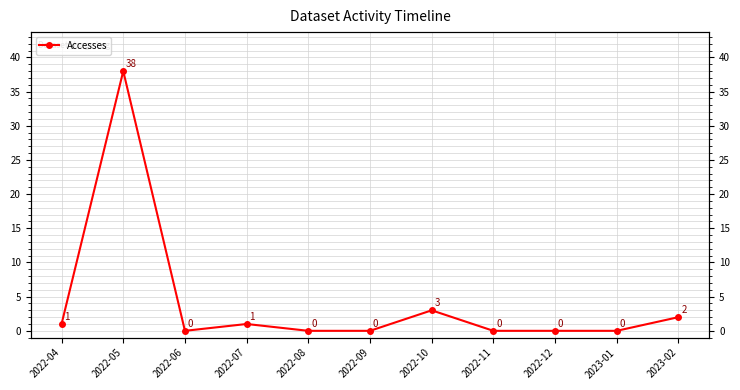

What is the difference between the maximum and second lowest values?

38